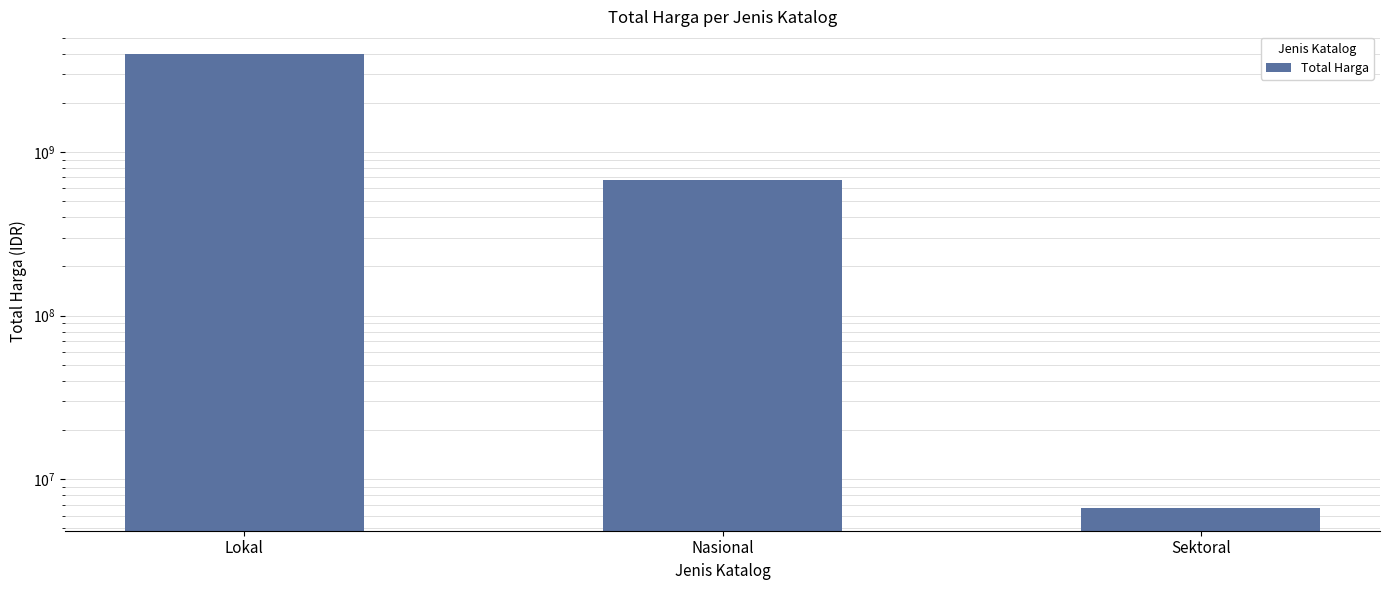

Reading left to right, transcribe all the data shown in this chart.

3978850000	674950000	6666500